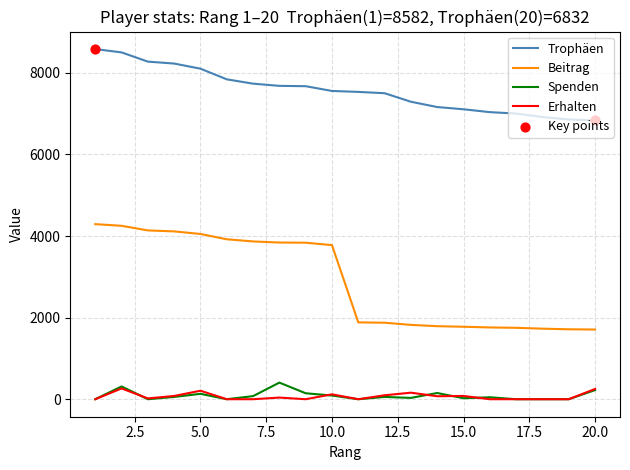

Which series has the largest range (max minus min)?

Beitrag